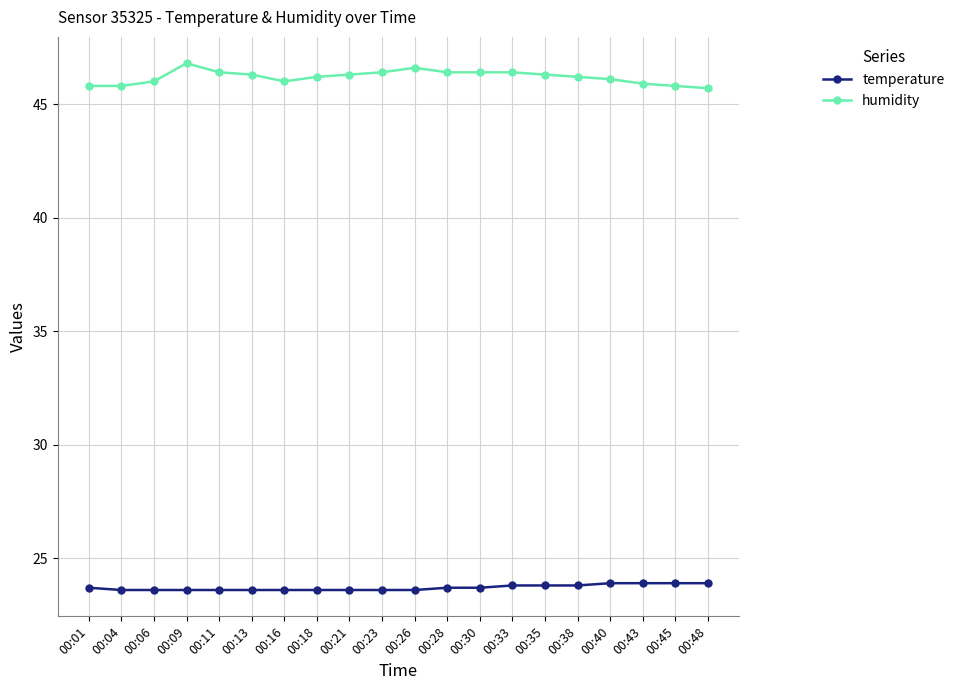

Which series has the widest spread of values?

humidity